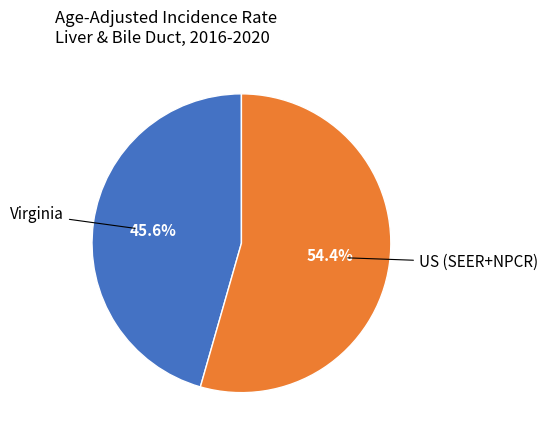

Is there a majority slice in this chart?

Yes